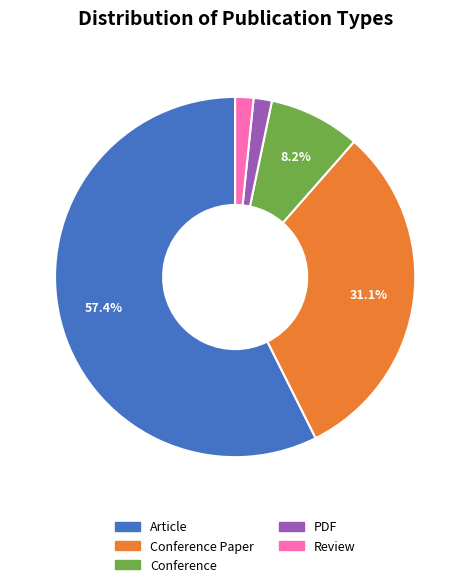

Which slice is the largest?

Article